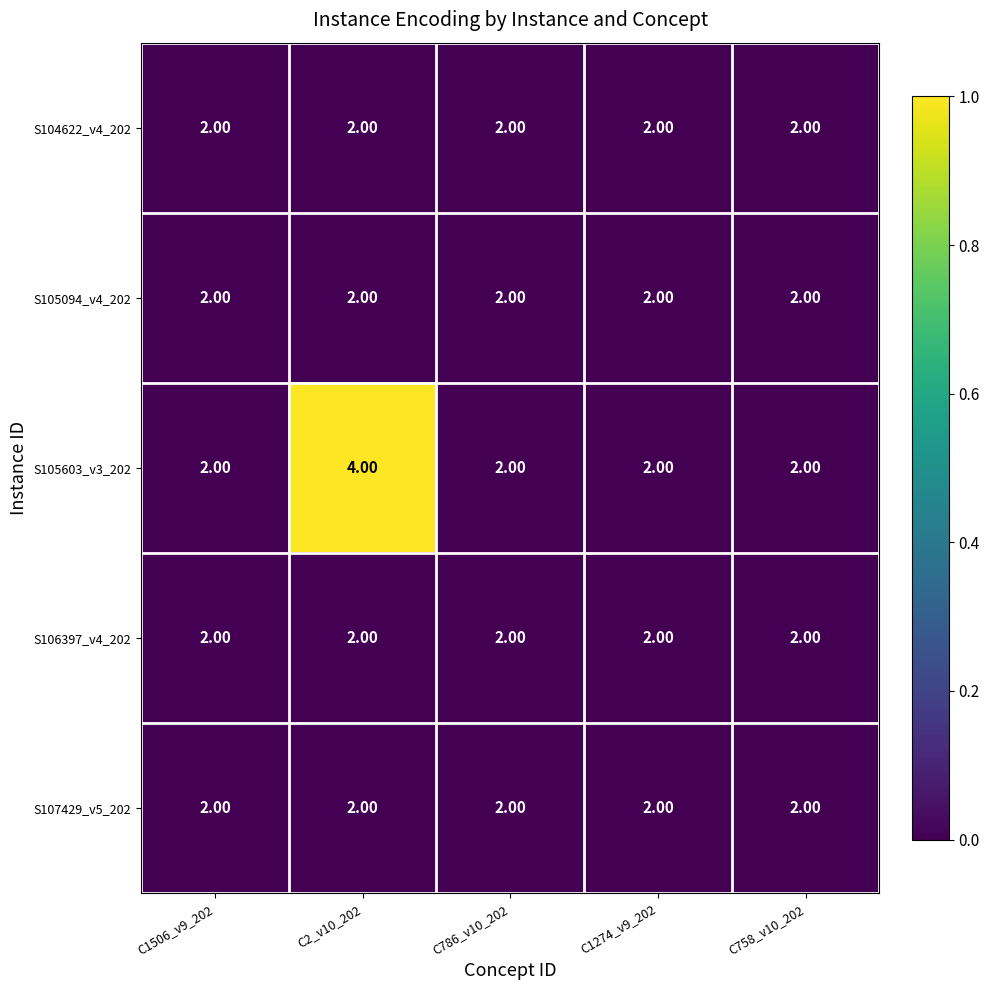

Which series has the widest spread of values?

S105603_v3_202